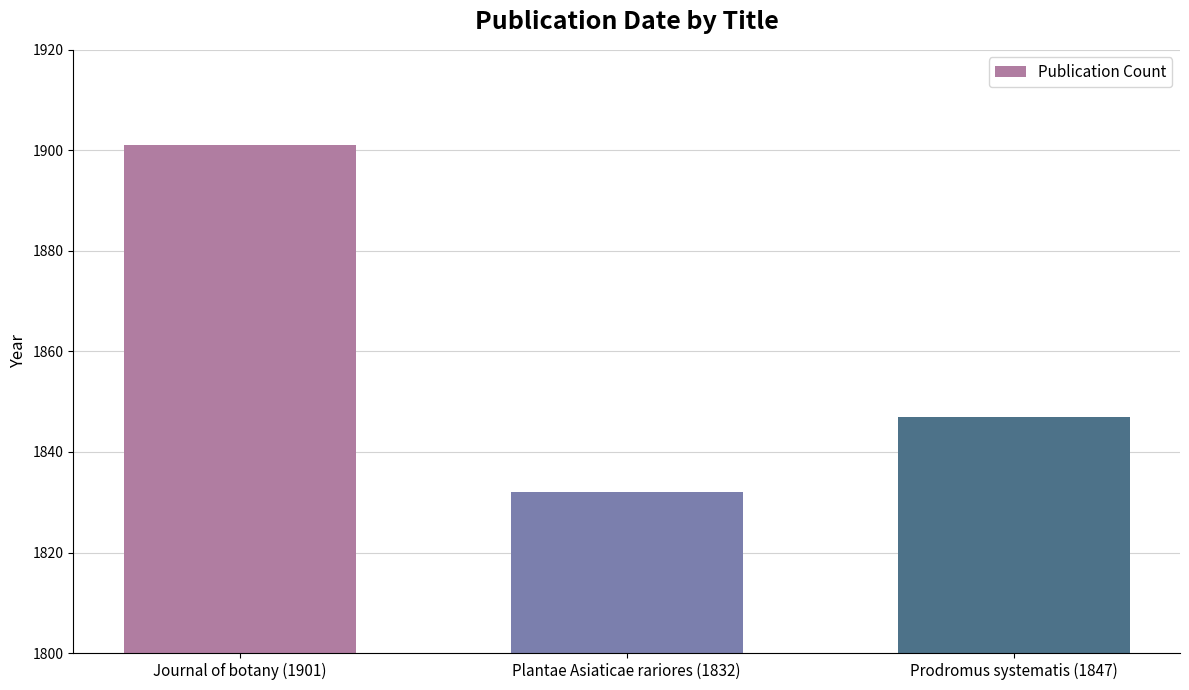

List the labels in order of value, smallest first.

Plantae Asiaticae rariores (1832), Prodromus systematis (1847), Journal of botany (1901)